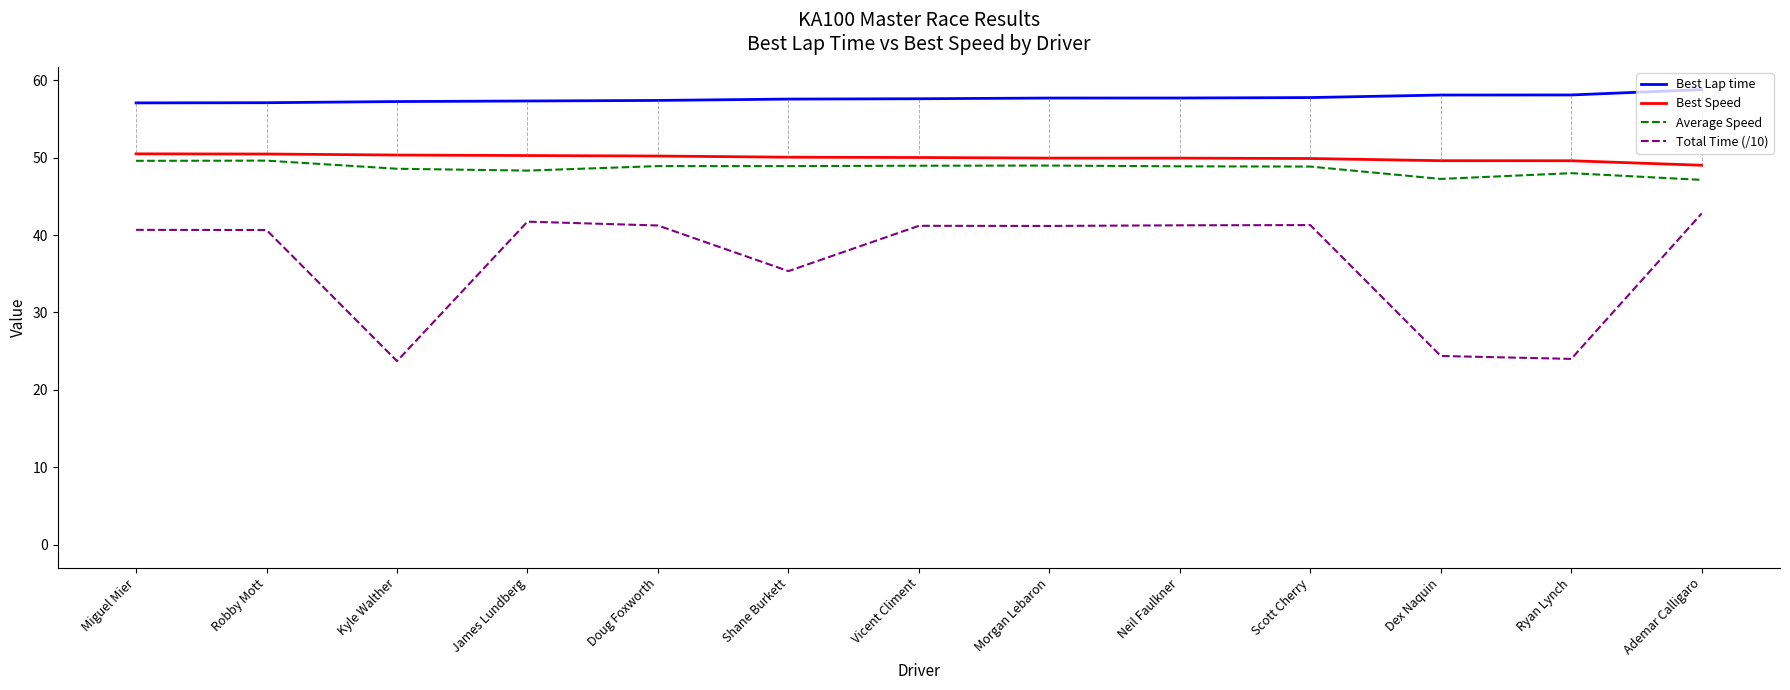

What is the spread (max minus min) of values at Kyle Walther?

33.5